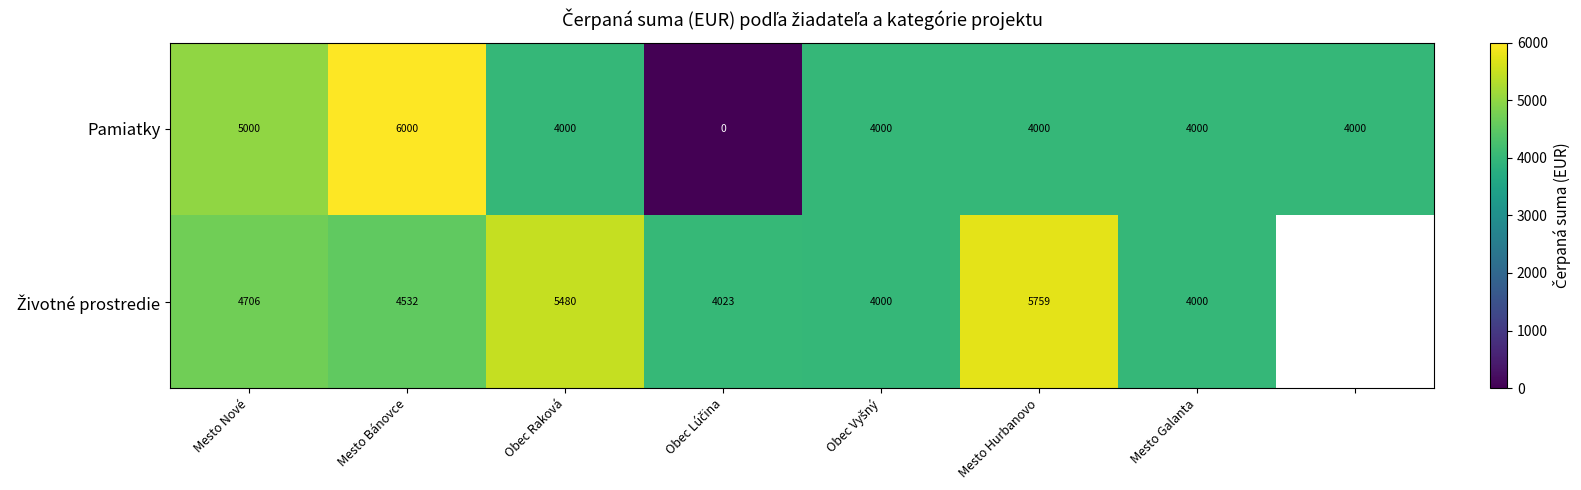

Is it true that Pamiatky equals 6000 at Mesto Bánovce?

True